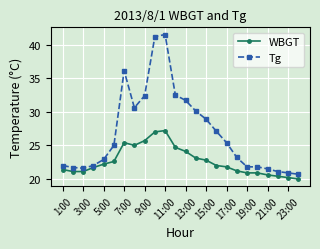

List the series in order of their overall mean, lowest first.

WBGT, Tg